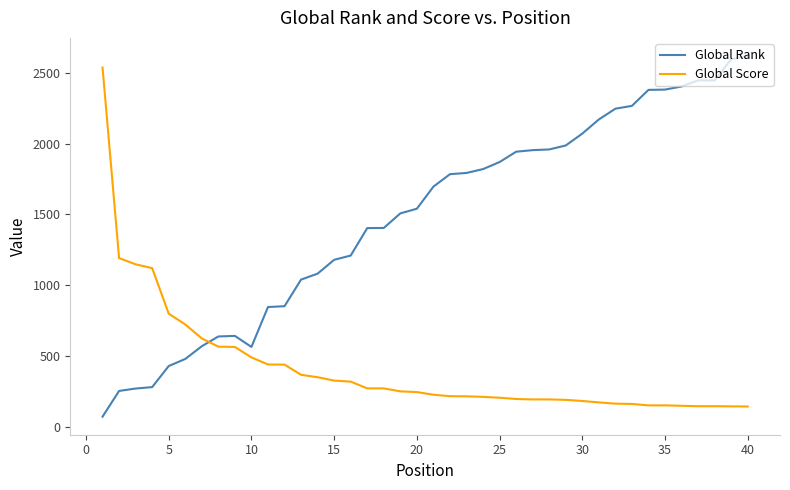

Does the chart have visible grid lines?

No